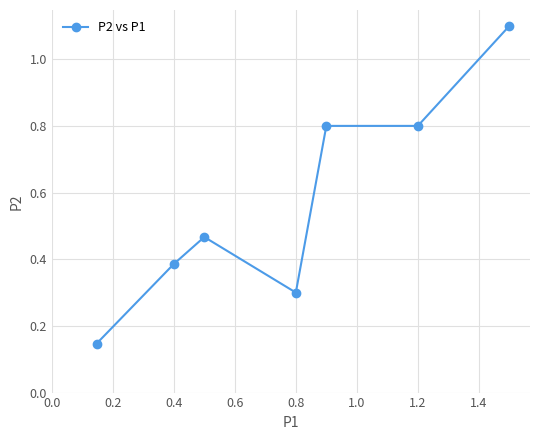

What is the greatest value displayed?

1.1